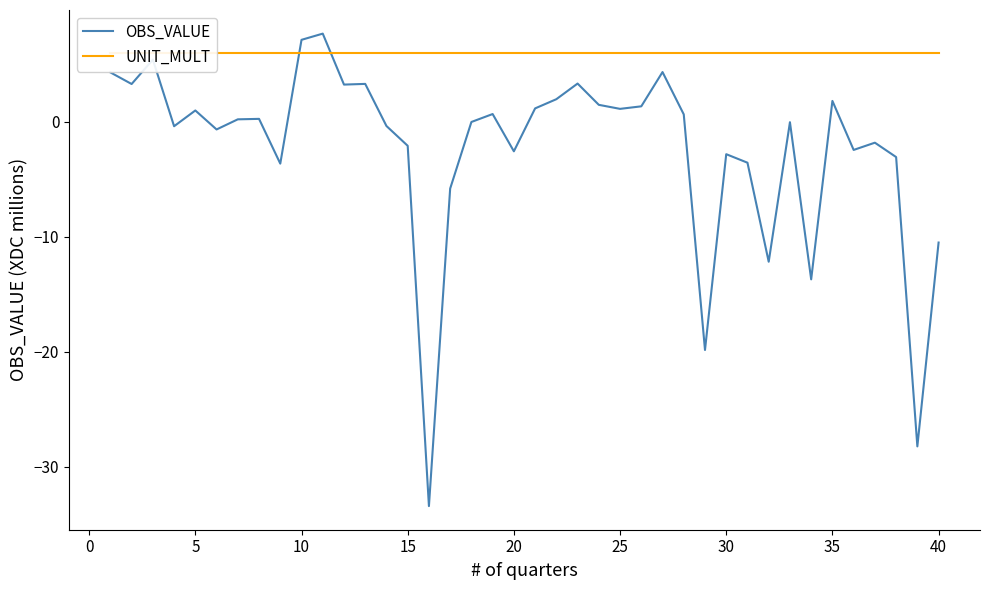

What is the minimum value for OBS_VALUE?

-33.4